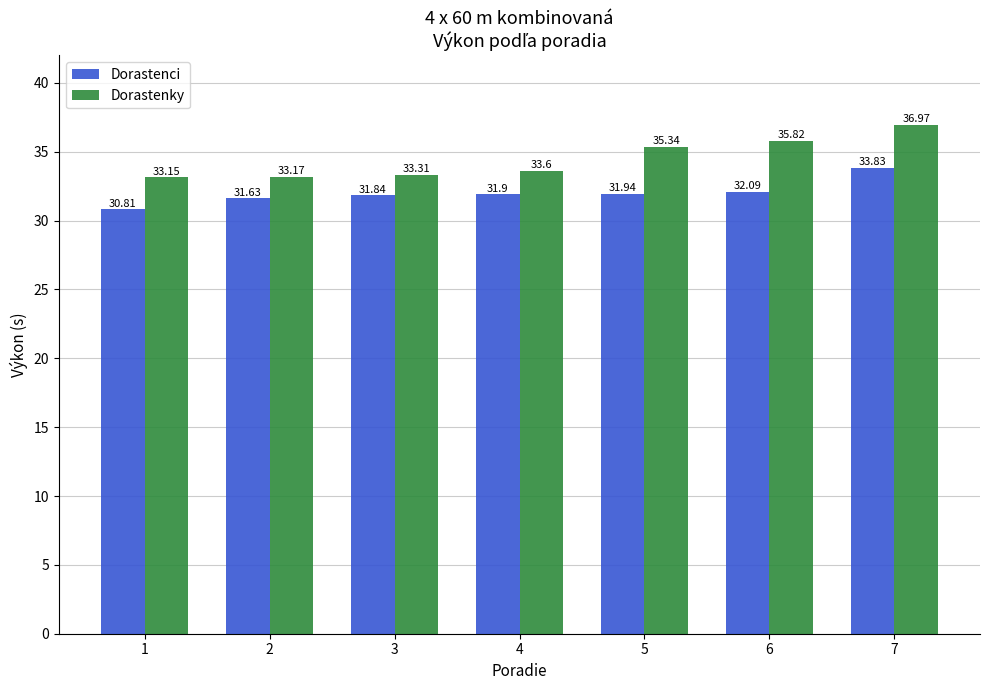

What is the difference between the second highest and minimum values in the Dorastenky series?

2.7